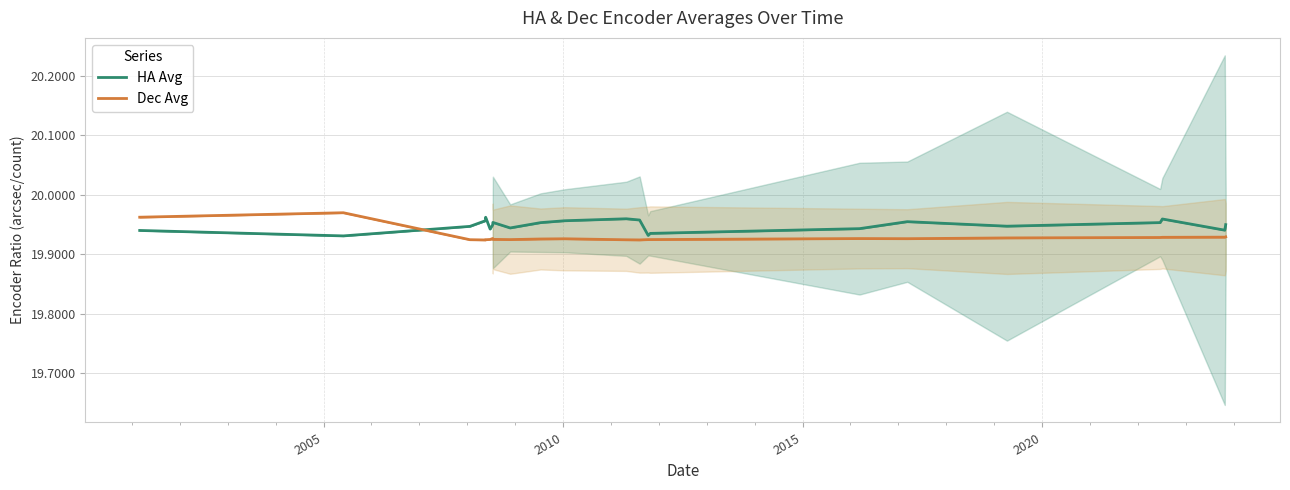

True or false: Dec Avg and HA Avg intersect in this chart.

True